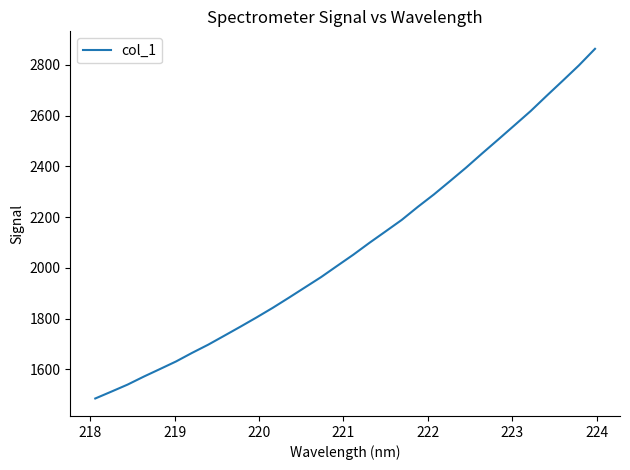

What is the smallest value displayed?

1485.4